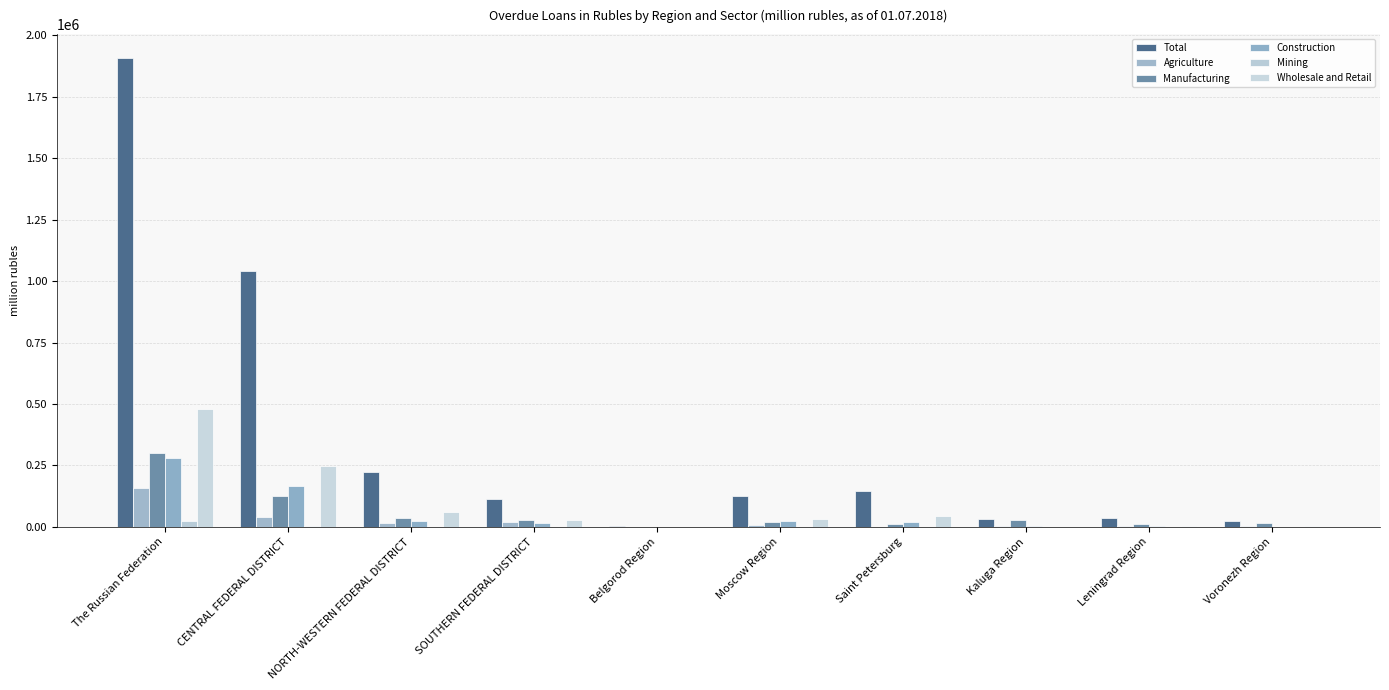

At NORTH-WESTERN FEDERAL DISTRICT, list the series in order from smallest to largest.

Mining, Agriculture, Construction, Manufacturing, Wholesale and Retail, Total